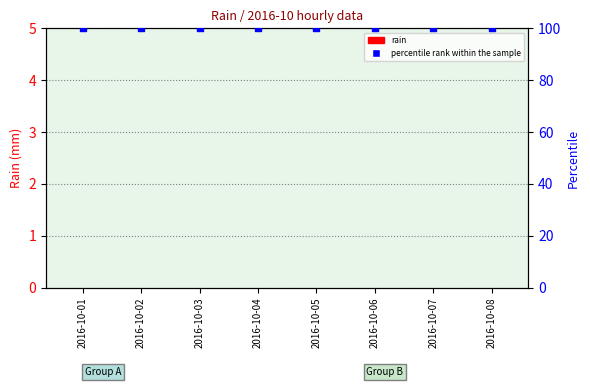

Which series has the largest total across all categories?

percentile rank within the sample